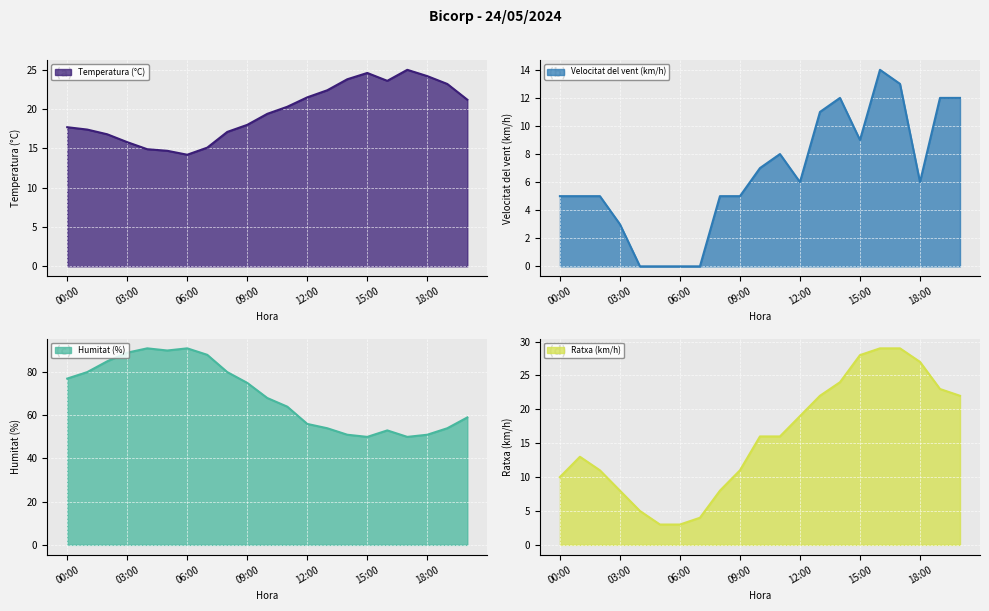

What is the total value across all series at 12:00?

102.5